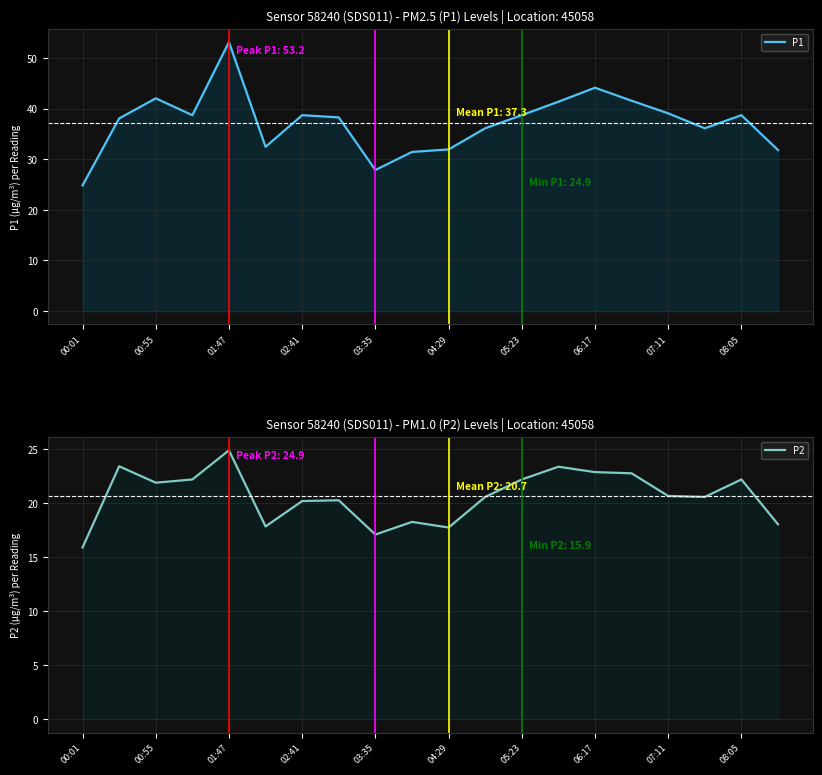

List the series in order of their peak value, lowest first.

P2, P1